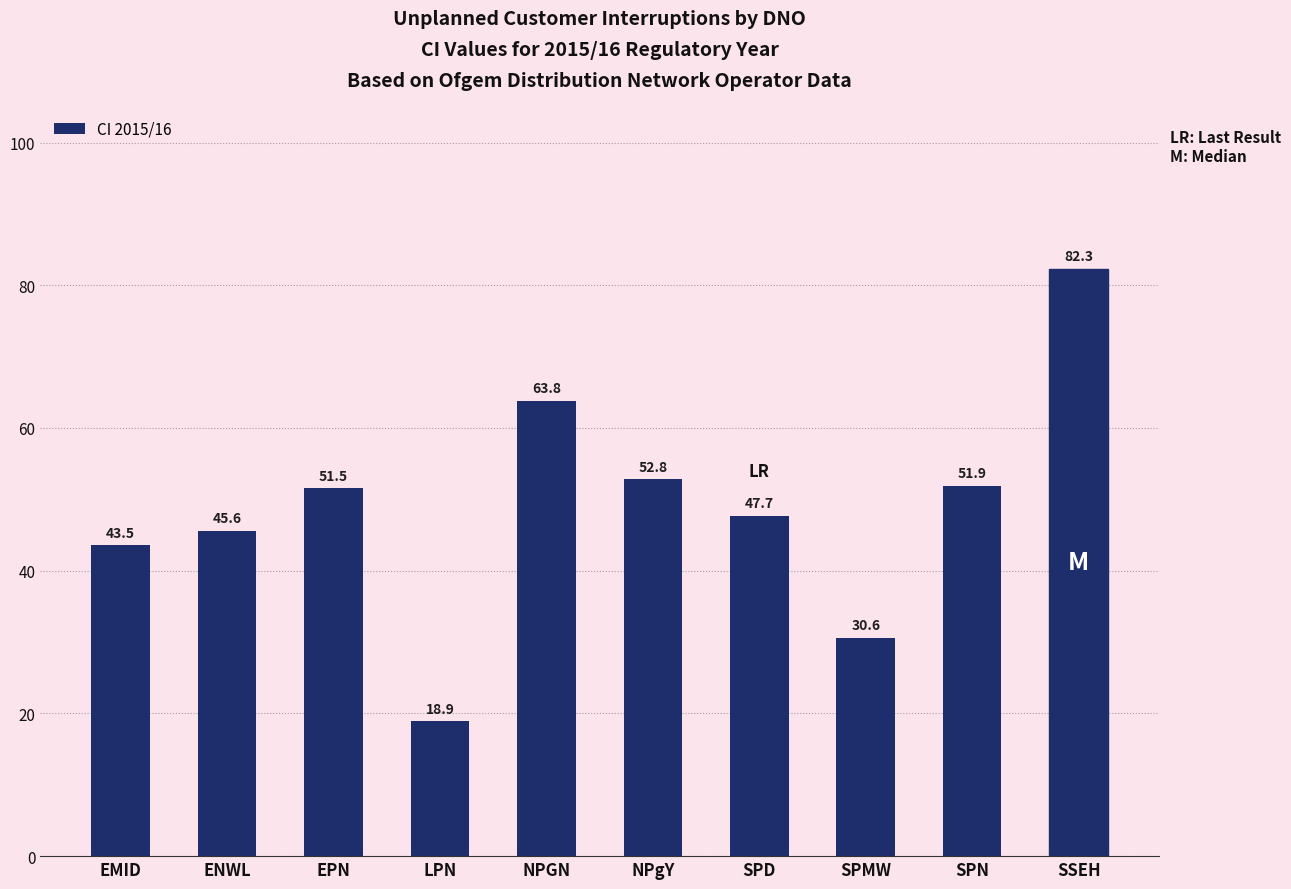

List the labels in order of value, smallest first.

LPN, SPMW, EMID, ENWL, SPD, EPN, SPN, NPgY, NPGN, SSEH